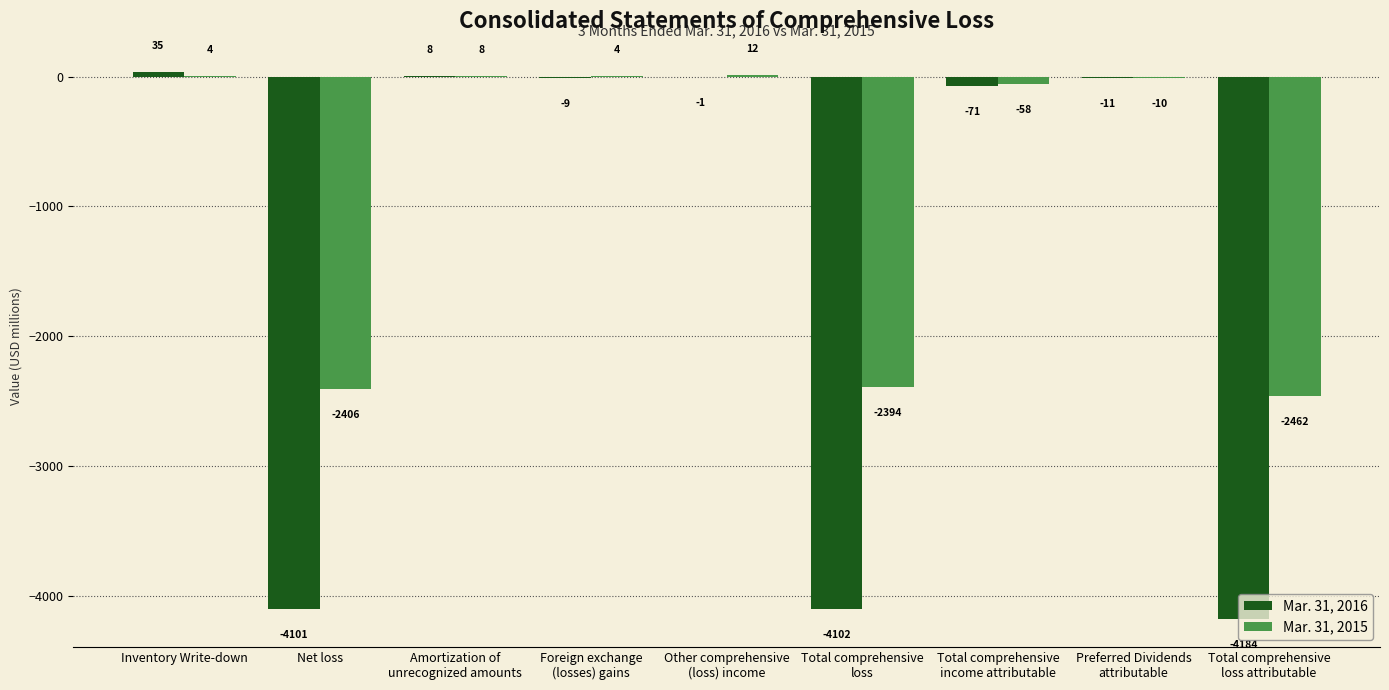

What are all the series names shown in the legend?

Mar. 31, 2016, Mar. 31, 2015